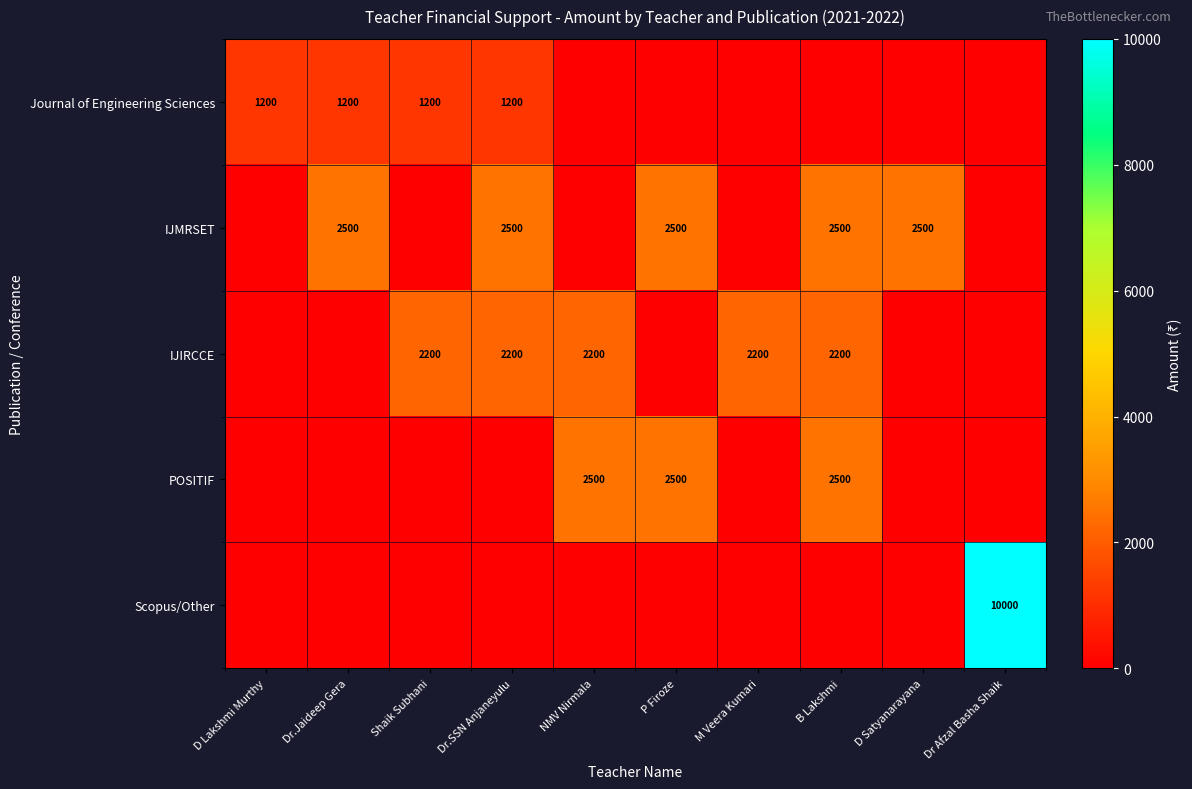

The value of Journal of Engineering Sciences at Dr.SSN Anjaneyulu is 1200. True or false?

True